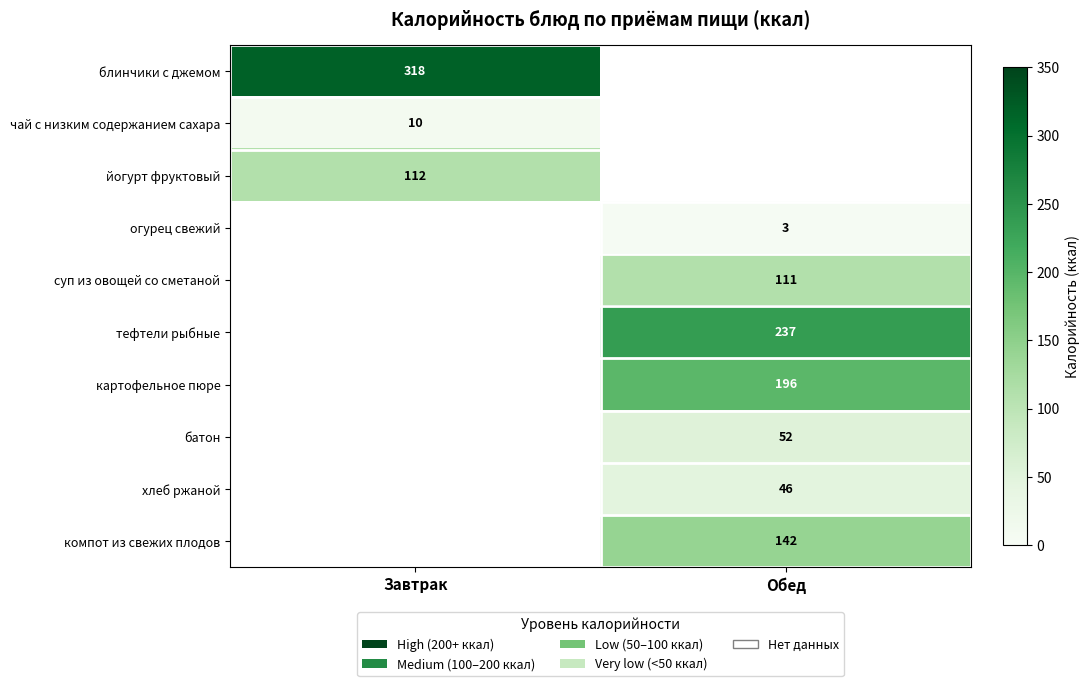

The блинчики с джемом series shows 511 at Завтрак. True or false?

False